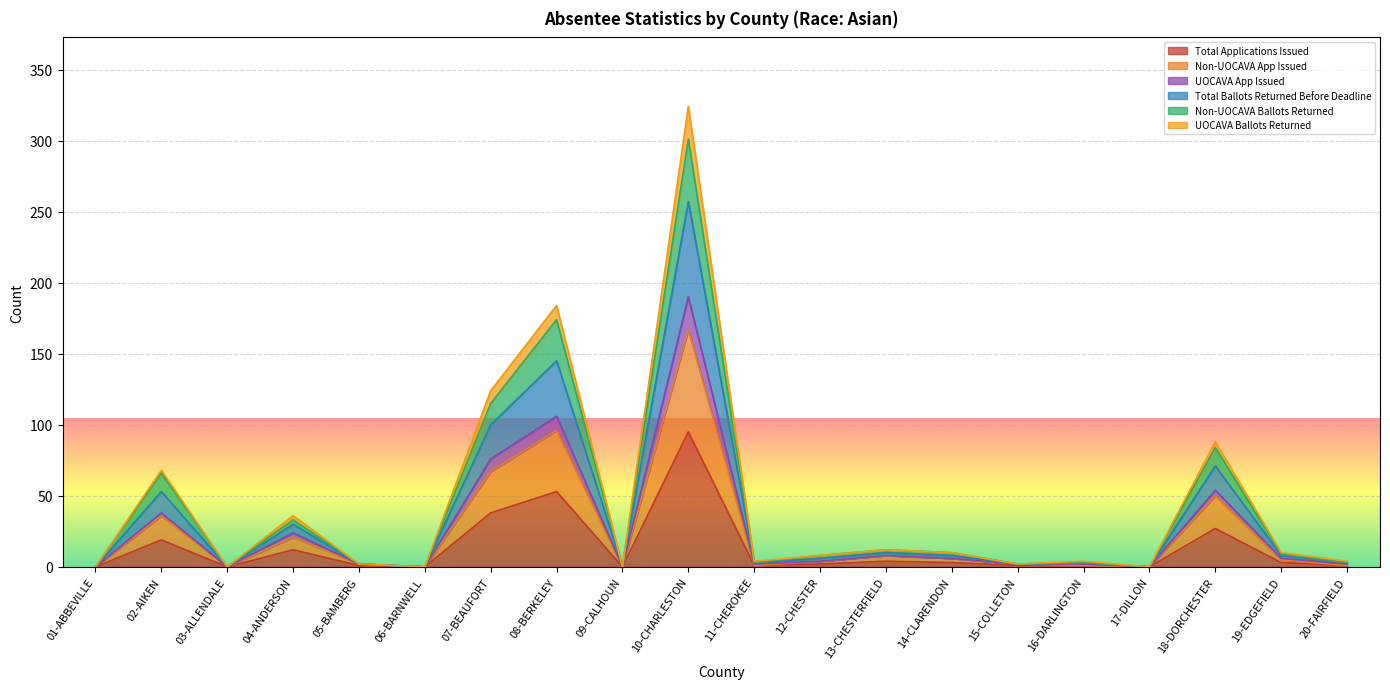

What is the sum of all UOCAVA Ballots Returned values?

701